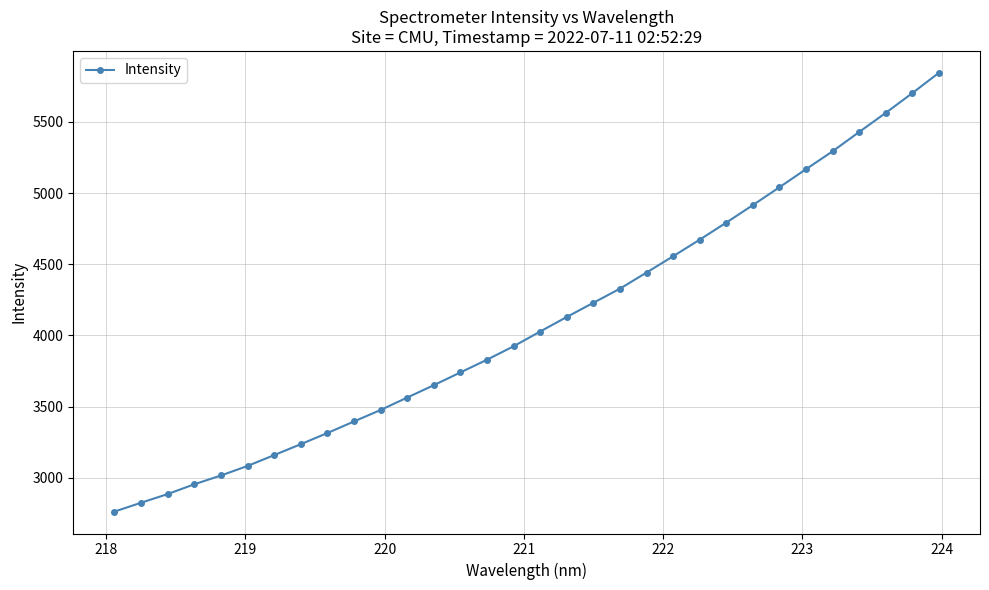

Does the chart have visible grid lines?

Yes